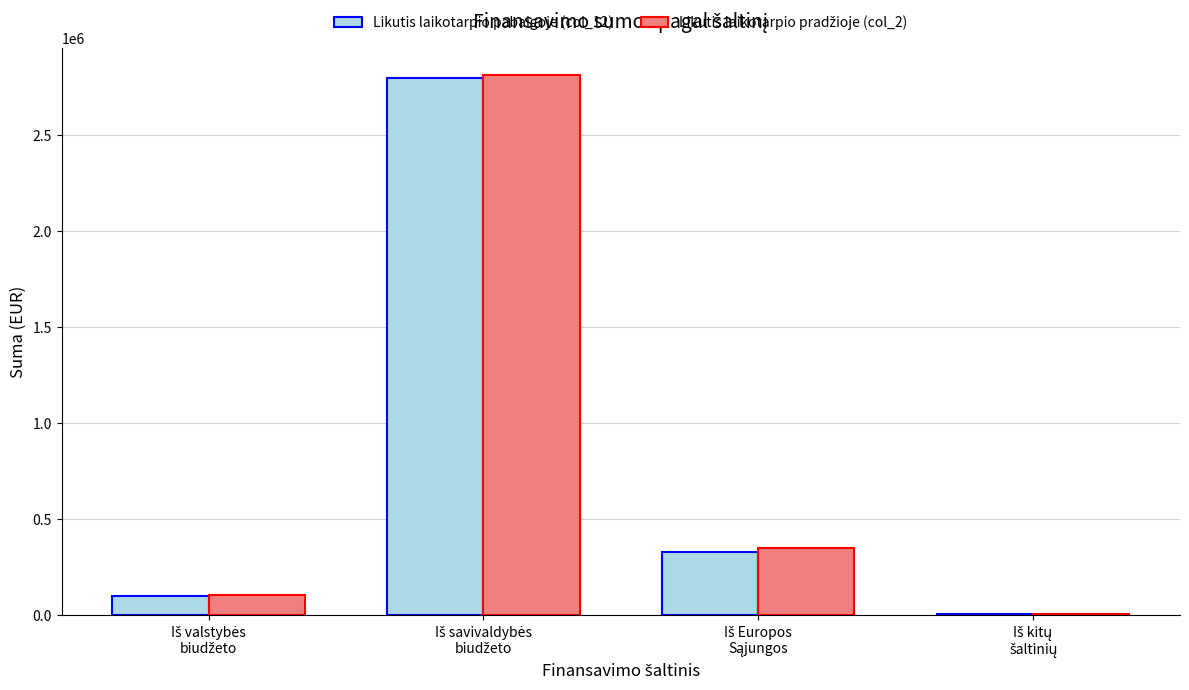

What is the maximum value for Likutis laikotarpio pabaigoje (col_12)?

2798049.7